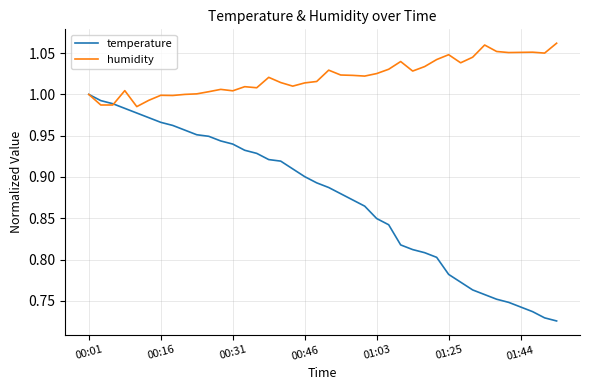

Which series has the largest total across all categories?

humidity